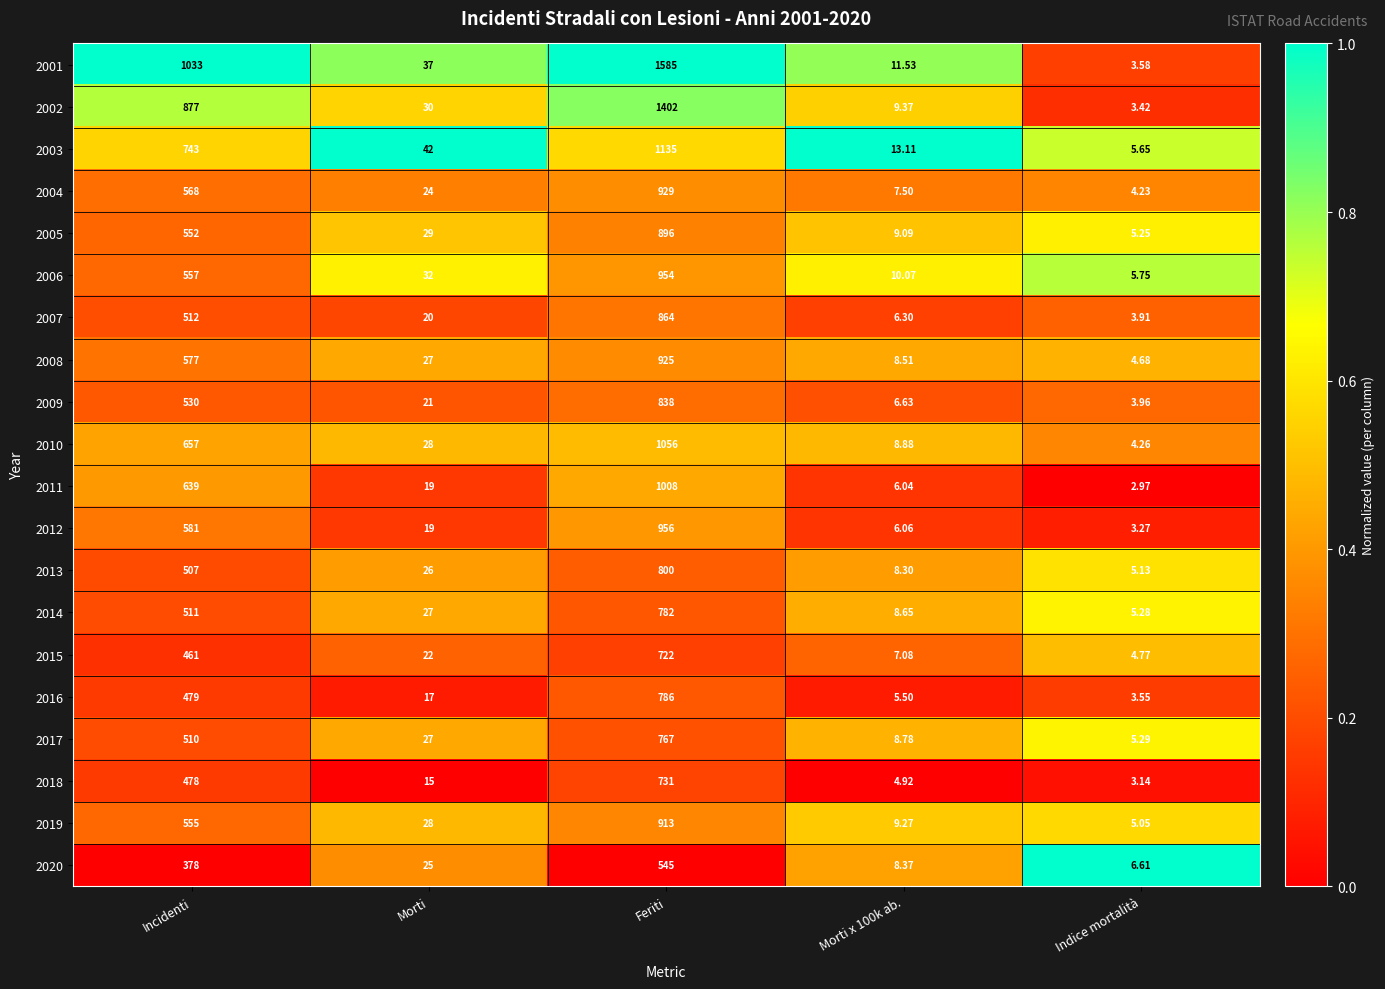

At which label is 2012 closest to 479?

Incidenti